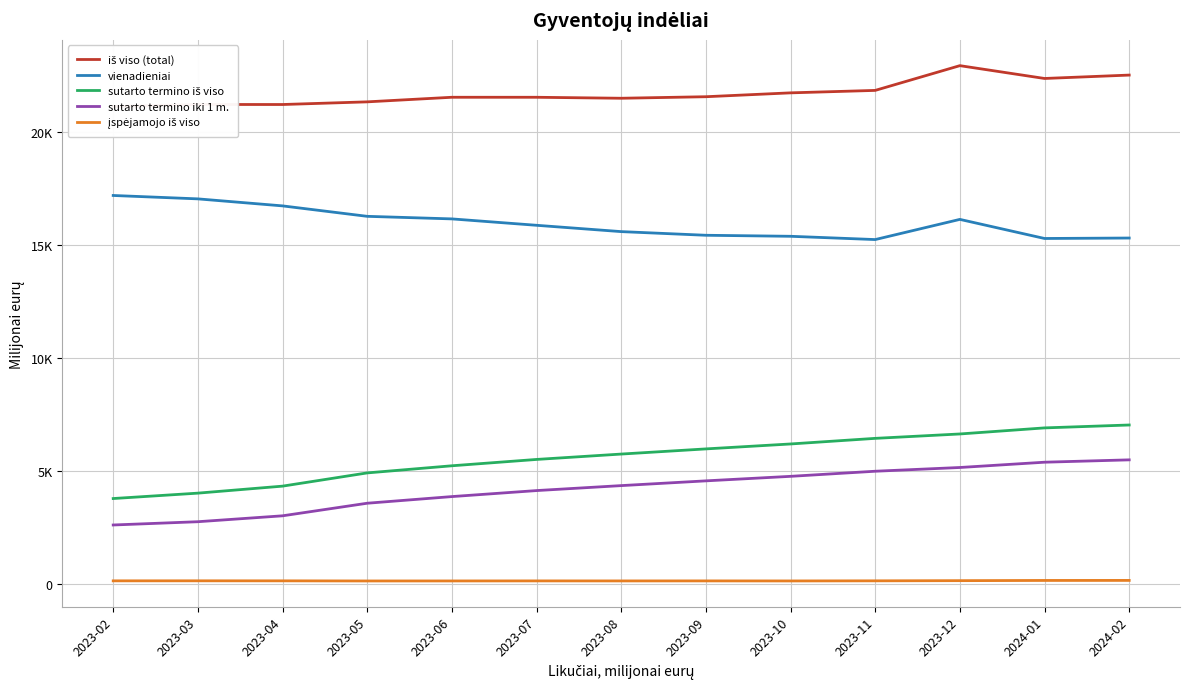

What is the sum of the iš viso (total) values at 2023-10 and 2023-02?

42815.0